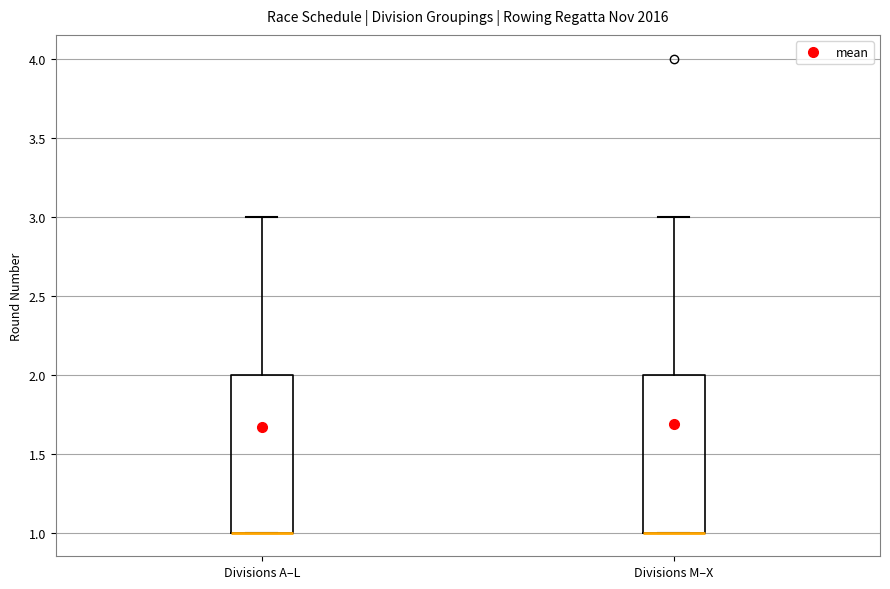

Reading left to right, transcribe this box plot: for each box, give where its median line is, the range the box spans, and where its two whiskers end, as read against the y-axis. The values are not printed on the chart, so give them approximately, as read against the axis.

Divisions A–L: median 1 (drawn on the box's lower edge), box 1 to 2, whiskers 1 to 3
Divisions M–X: median 1 (drawn on the box's lower edge), box 1 to 2, whiskers 1 to 3